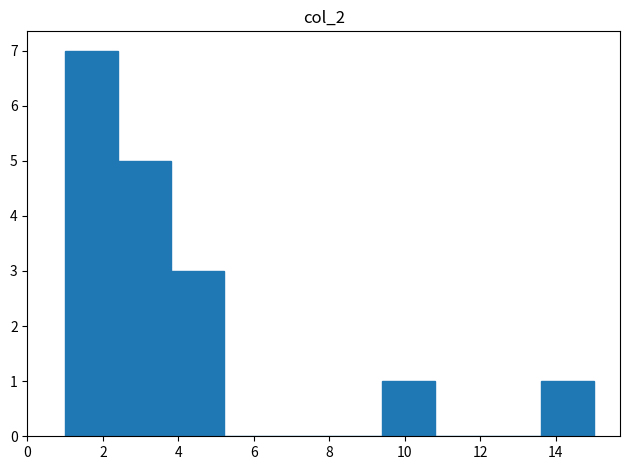

Which range on the x-axis has the tallest bar?

1.0 to 2.4